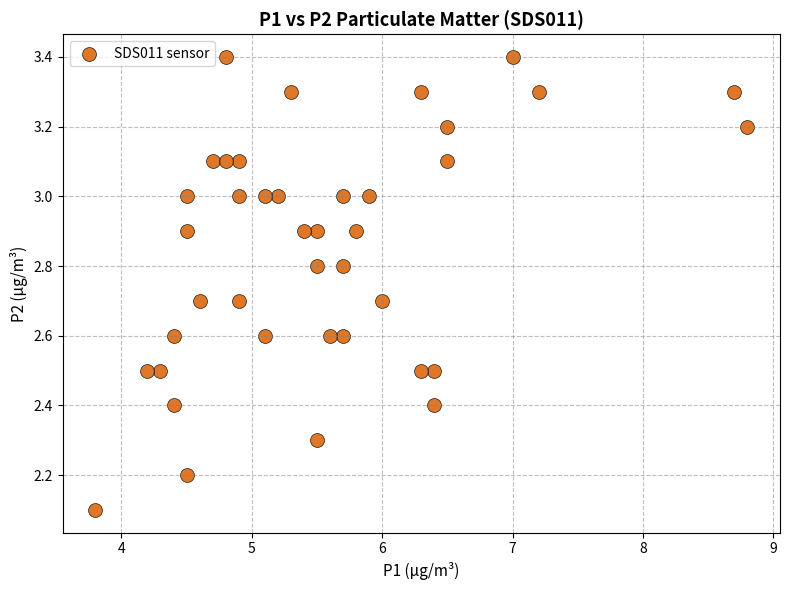

What is the range of Y values (max minus min)?

1.3